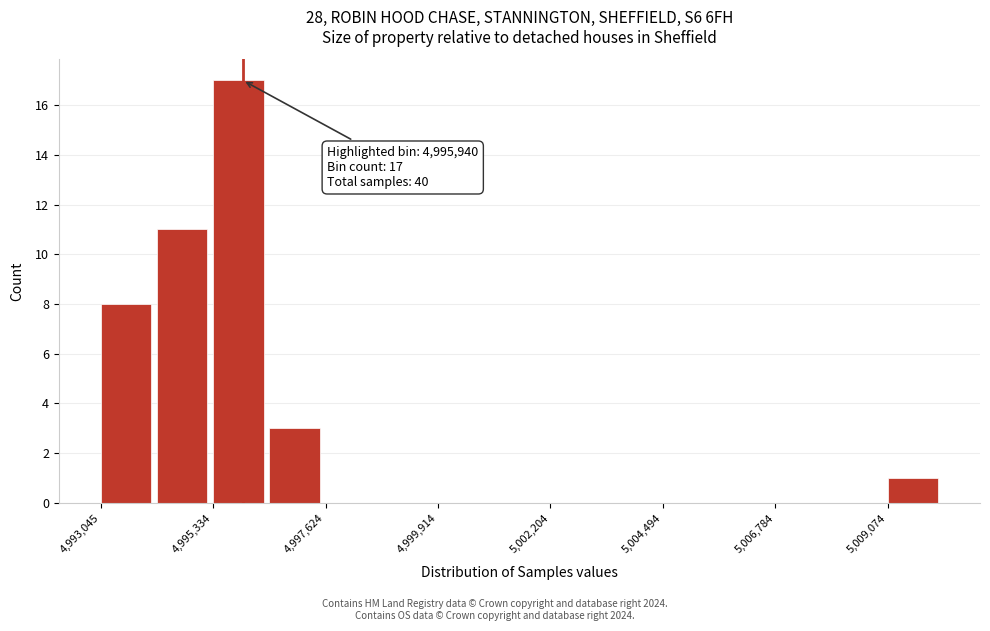

Around what value on the x-axis is the tallest bar? Give the approximate position of its centre, as read against the axis.

4996000